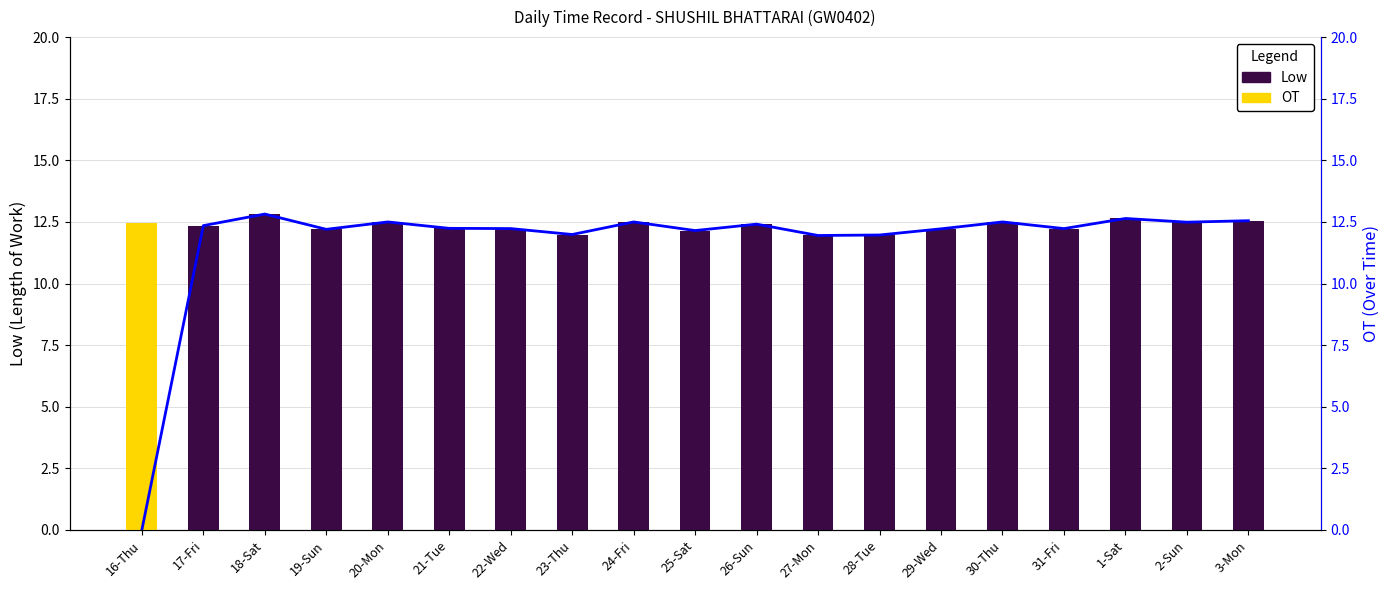

Which series has the largest range (max minus min)?

Low